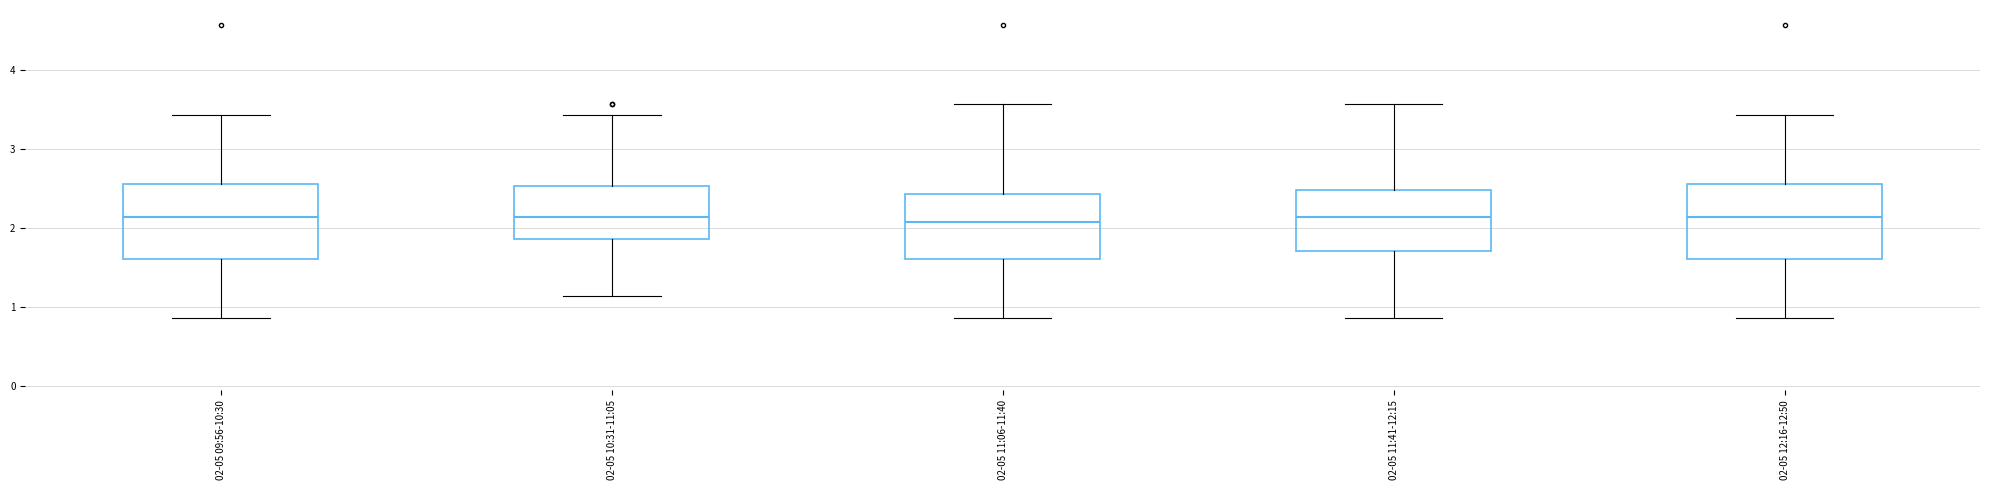

Where does the median line of the box for 02-05 11:06-11:40 sit on the y-axis? The values are not printed on the chart, so give them approximately, as read against the axis.

2.1